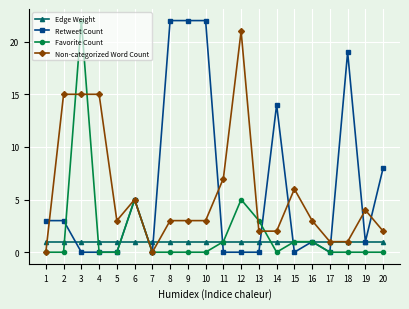

Is the value of Retweet Count at 7 greater than the value of Non-categorized Word Count at 12?

No